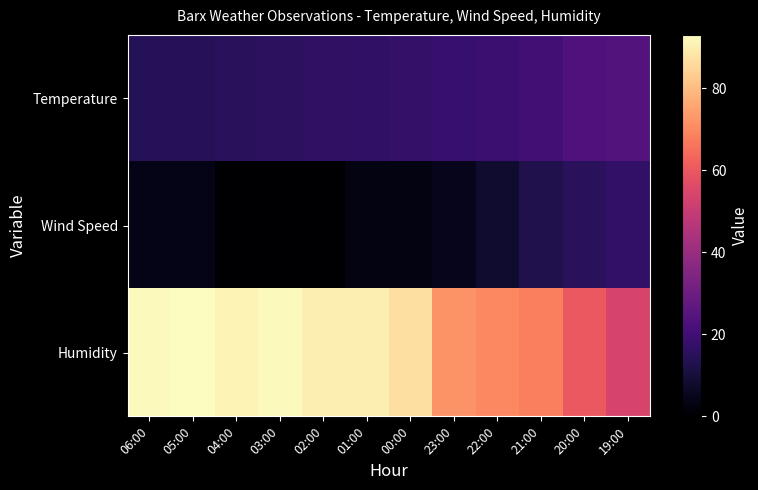

At which category does the chart reach its minimum across all series?

04:00